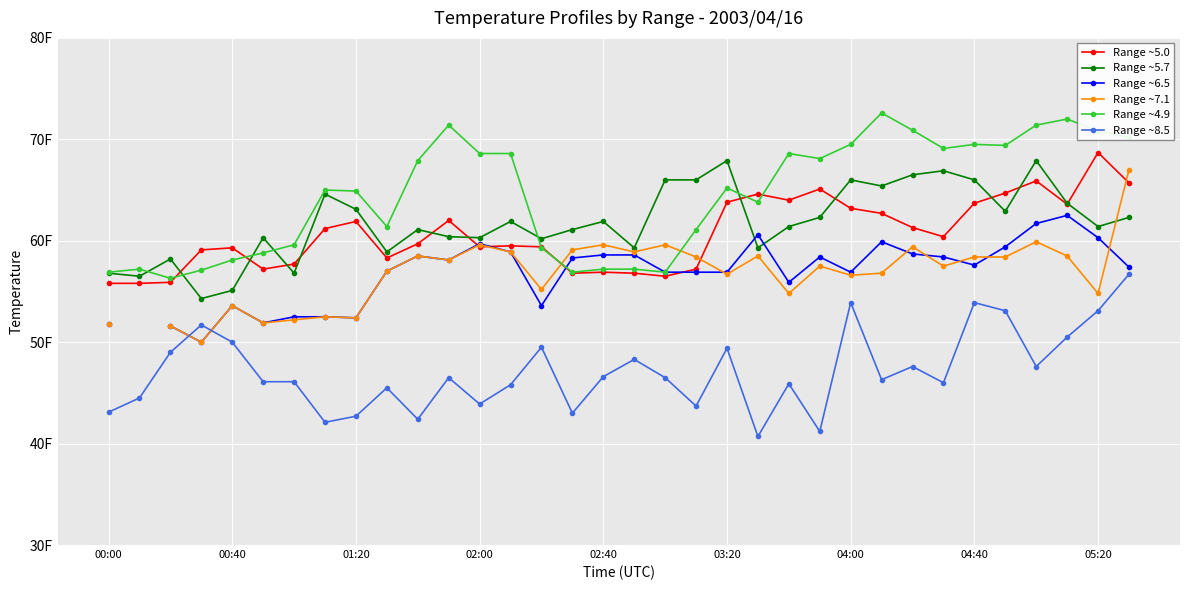

Does the chart display data point markers on the line(s)?

Yes